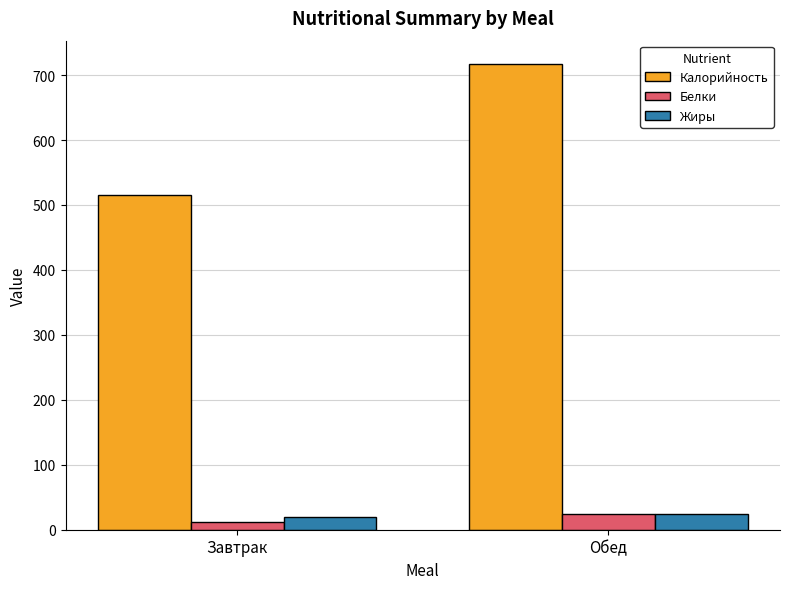

Where does the Белки series first go above 24?

Обед